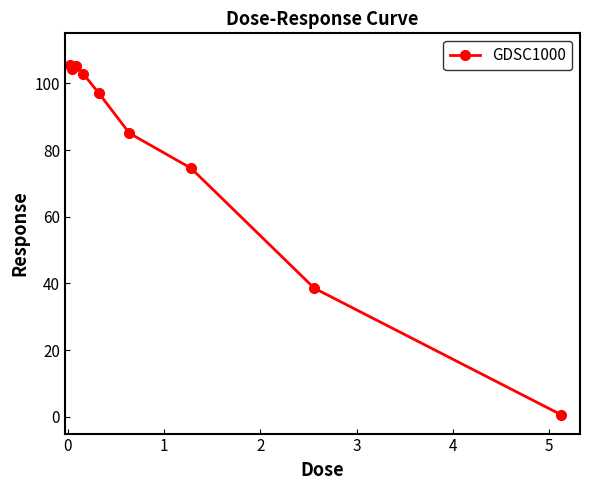

How many values are below 97?

4